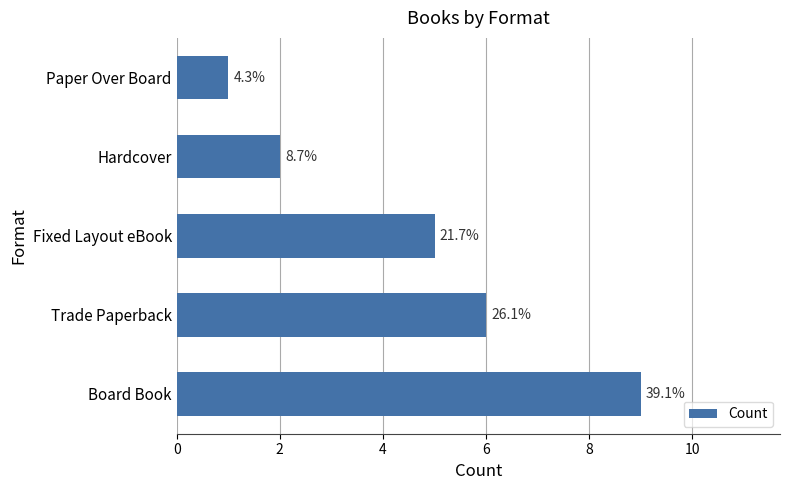

Does the chart contain any negative values?

No